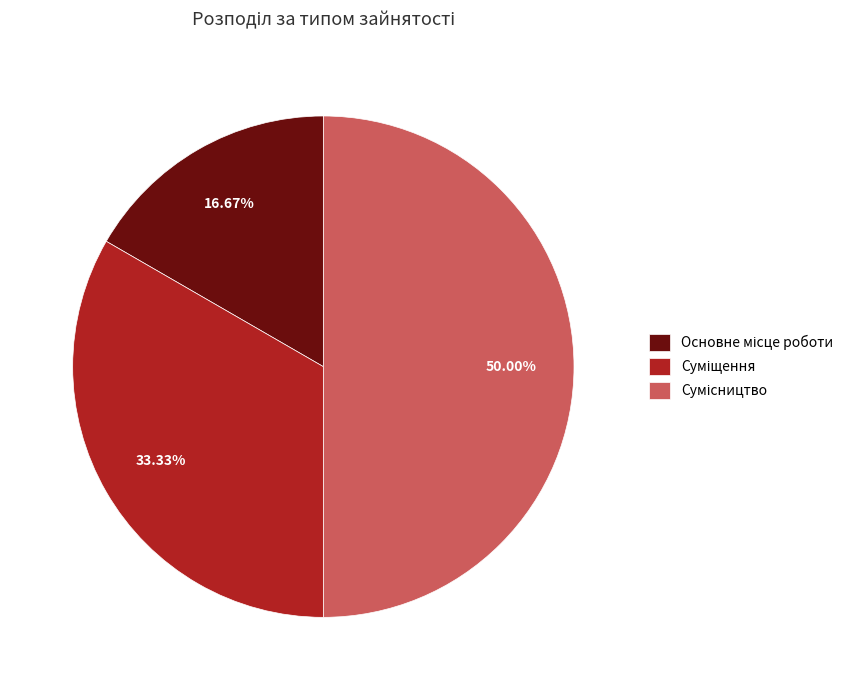

Approximately how many times larger is the value at Основне місце роботи compared to Сумісництво?

0.3